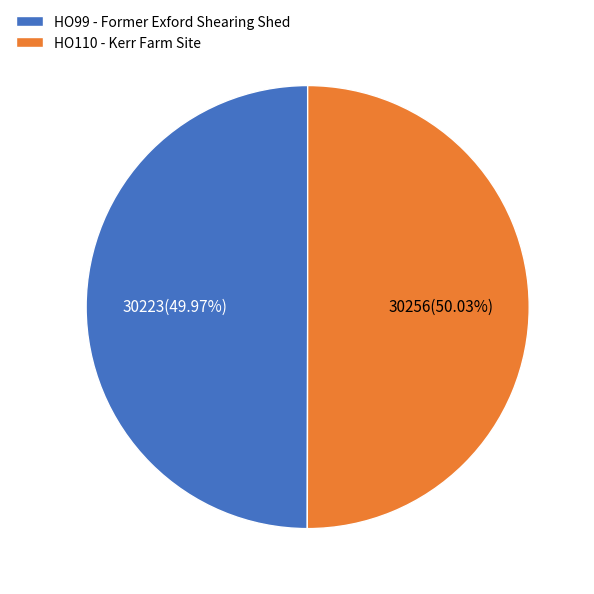

Approximately how many times larger is the value at HO110 - Kerr Farm Site compared to HO99 - Former Exford Shearing Shed?

1.0